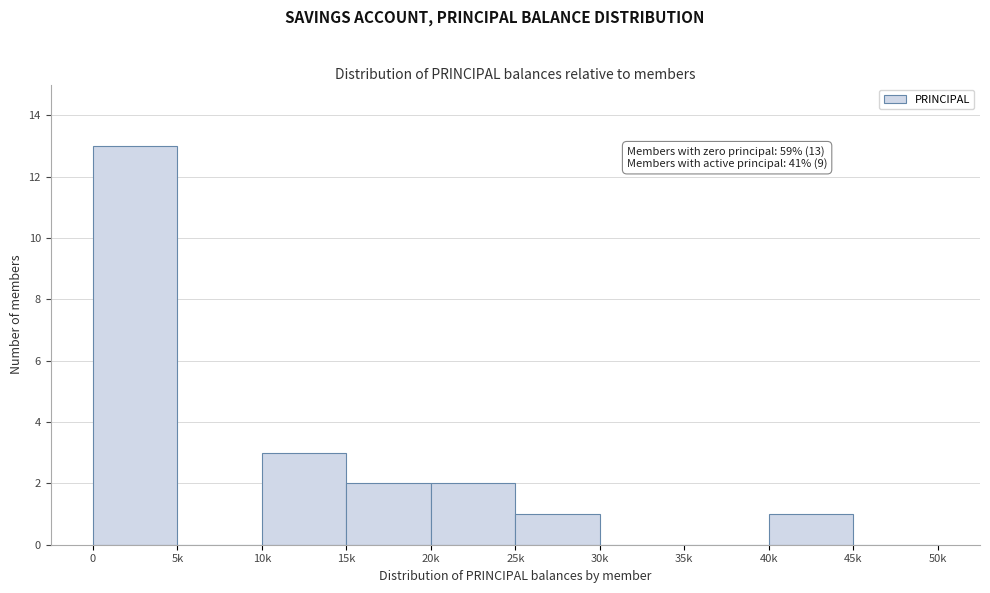

Reading left to right, extract all data points from this chart.

0=13	5k=0	10k=3	15k=2	20k=2	25k=1	30k=0	35k=0	40k=1	45k=0